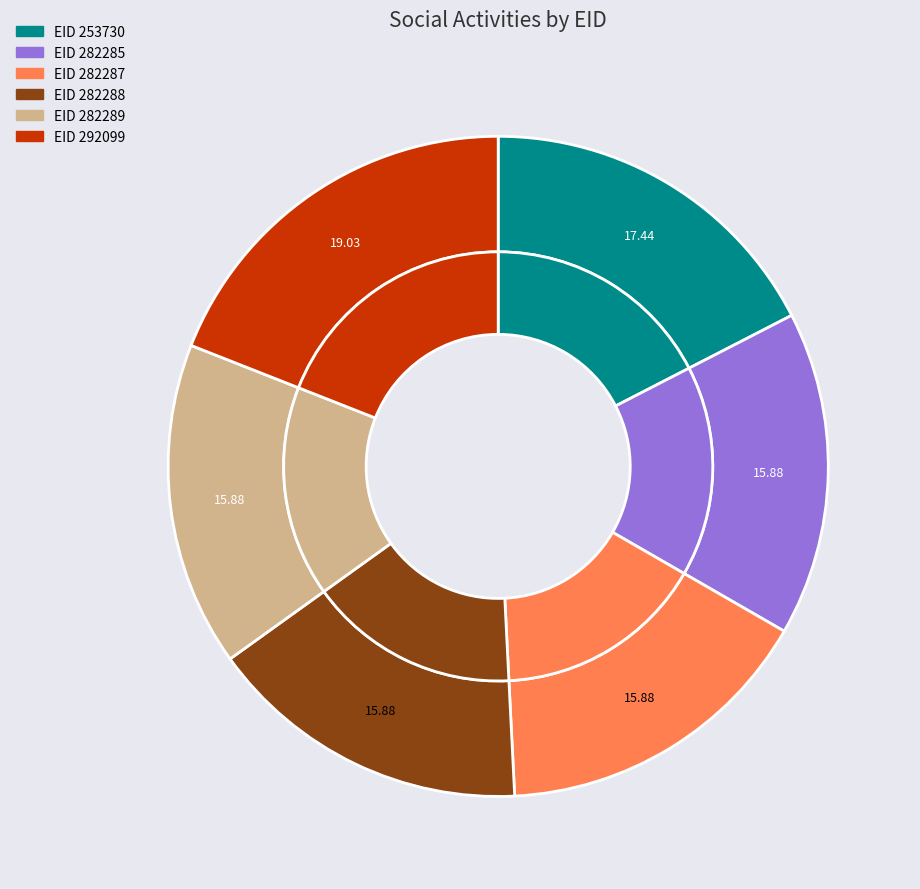

Does 282289 account for over 50% of the chart?

No